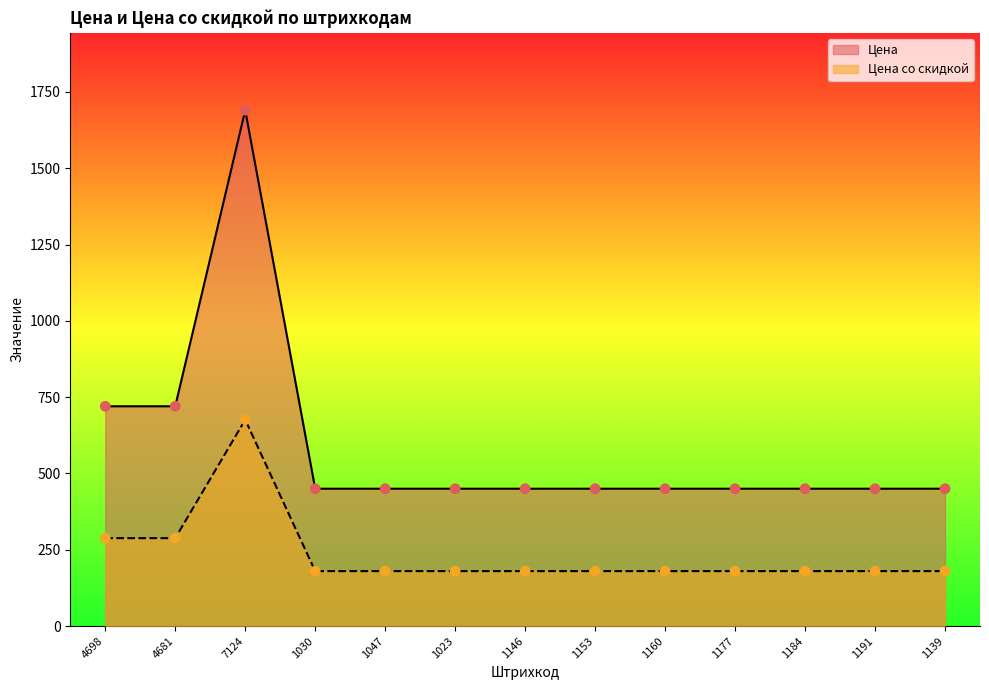

Which series reaches the maximum Y coordinate?

Цена